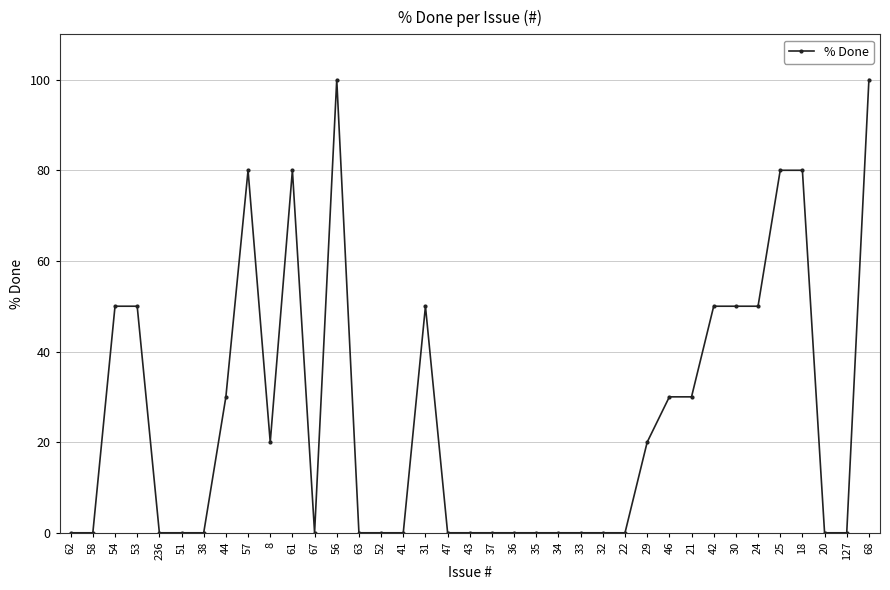

What is the maximum value shown in the chart?

100